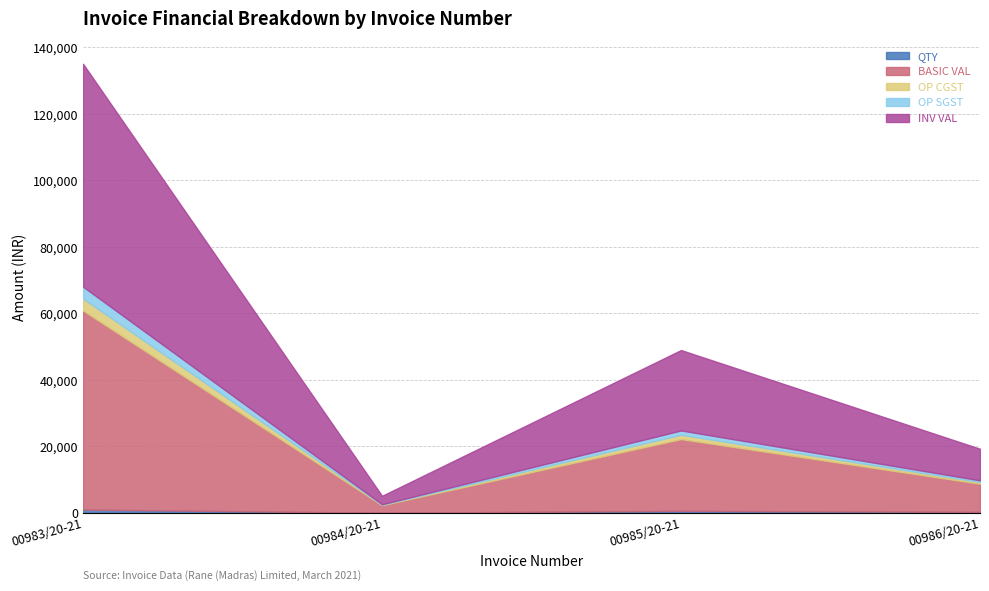

How many values in the QTY series are below 600?

2